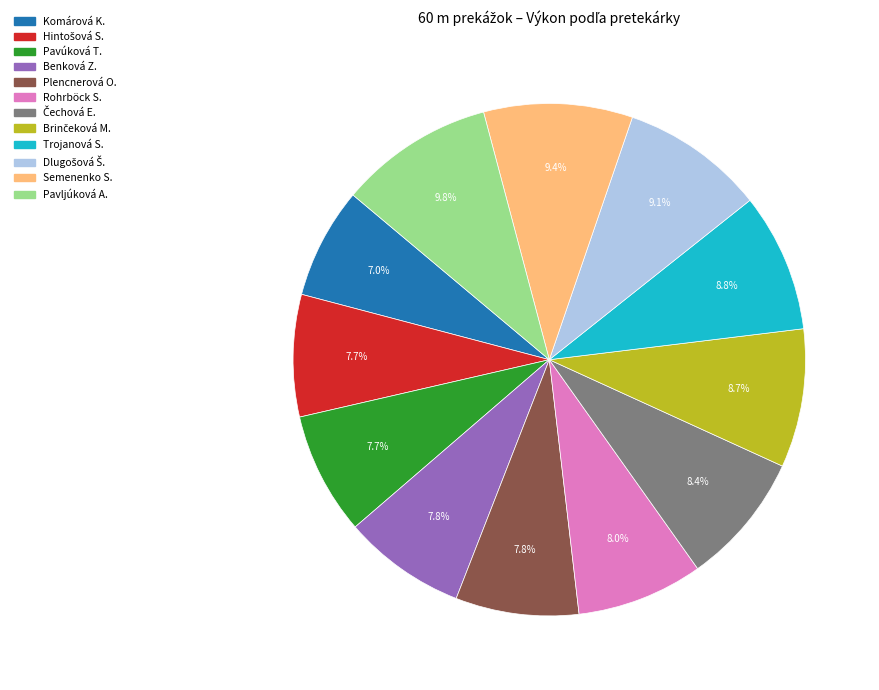

How many slices are in this pie chart?

12